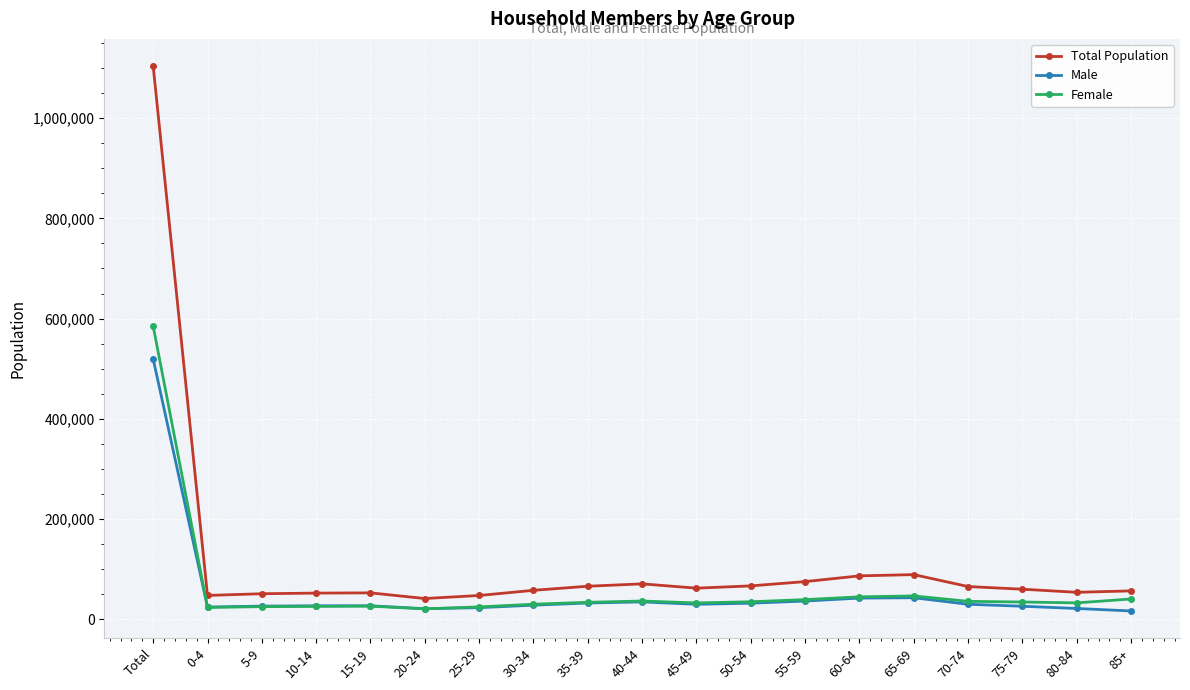

List the series in order of their peak value, lowest first.

Male, Female, Total Population